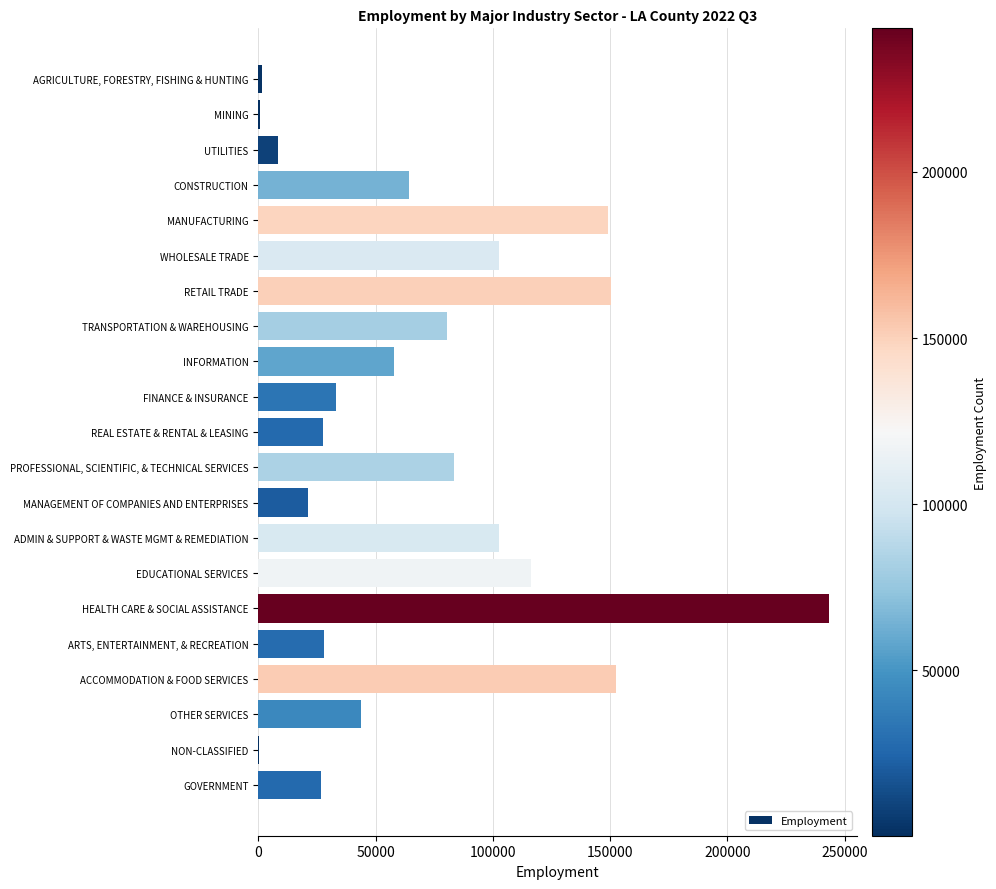

At which label is the value closest to 121720?

EDUCATIONAL SERVICES